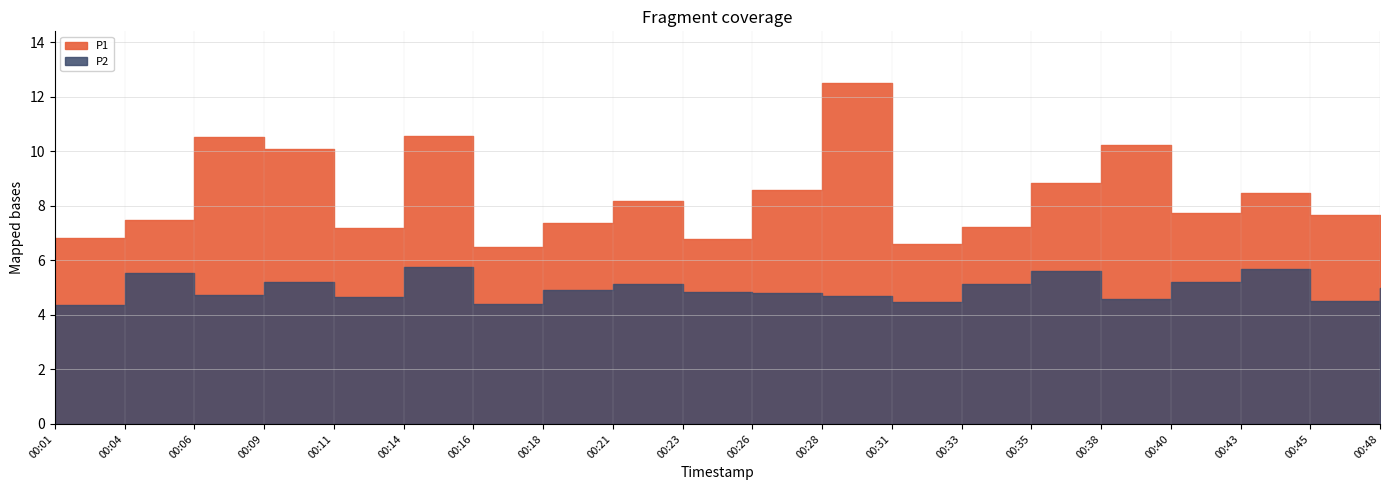

True or false: P1 has a value of 4.7 at 00:21.

False